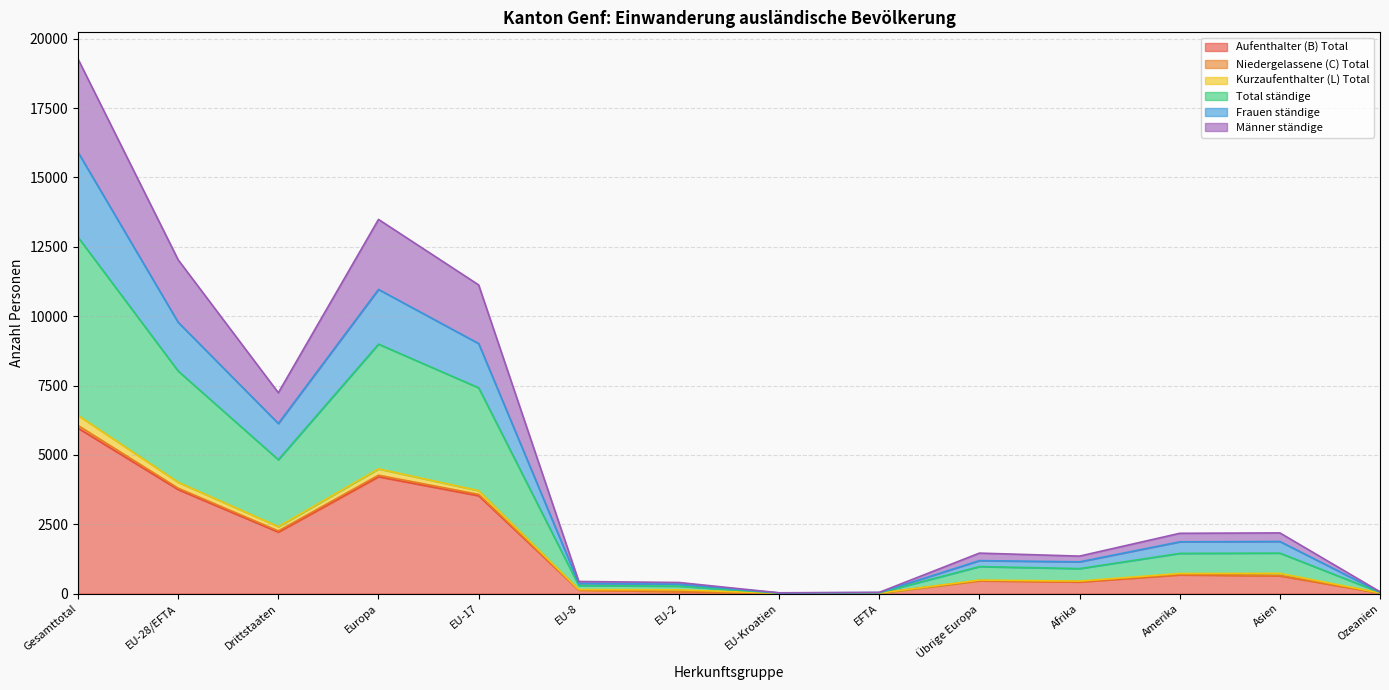

True or false: Aufenthalter (B) Total and Männer ständige intersect in this chart.

False